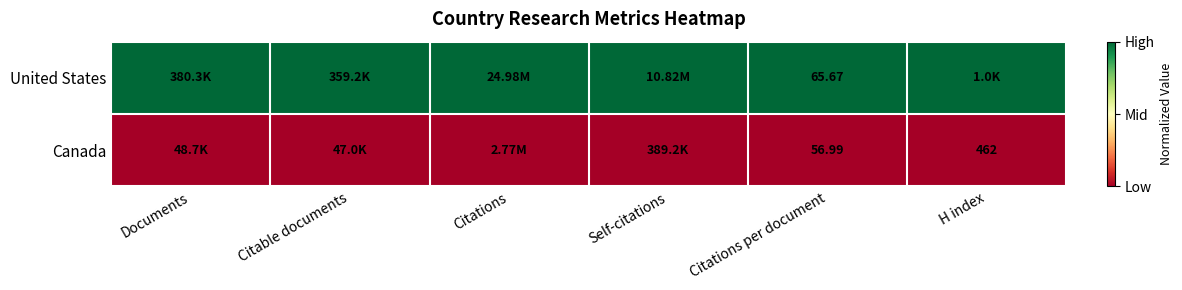

At Citations per document, list the series in order from smallest to largest.

Canada, United States